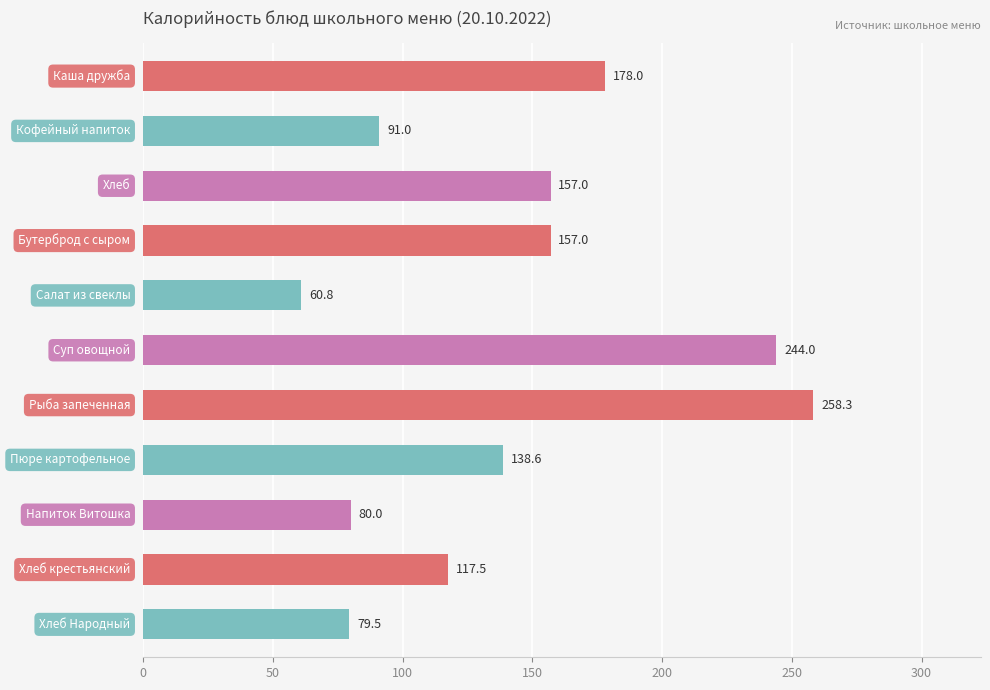

What is the value of the 5th bar from the top?

60.8